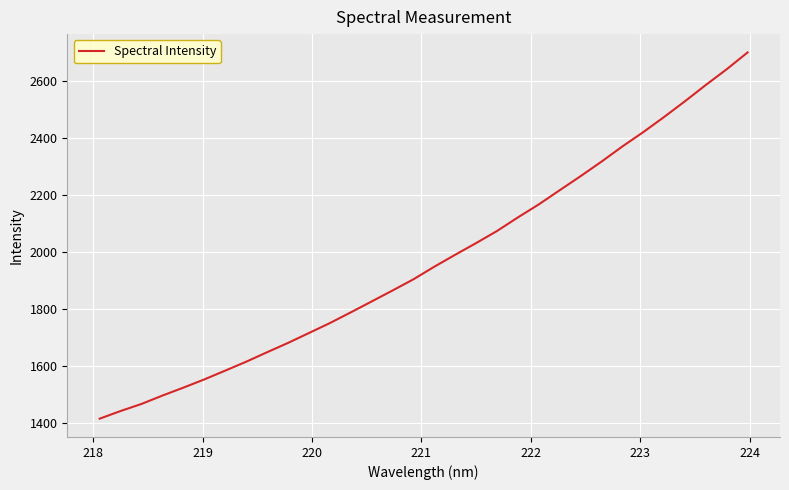

What is the maximum value shown in the chart?

2700.9